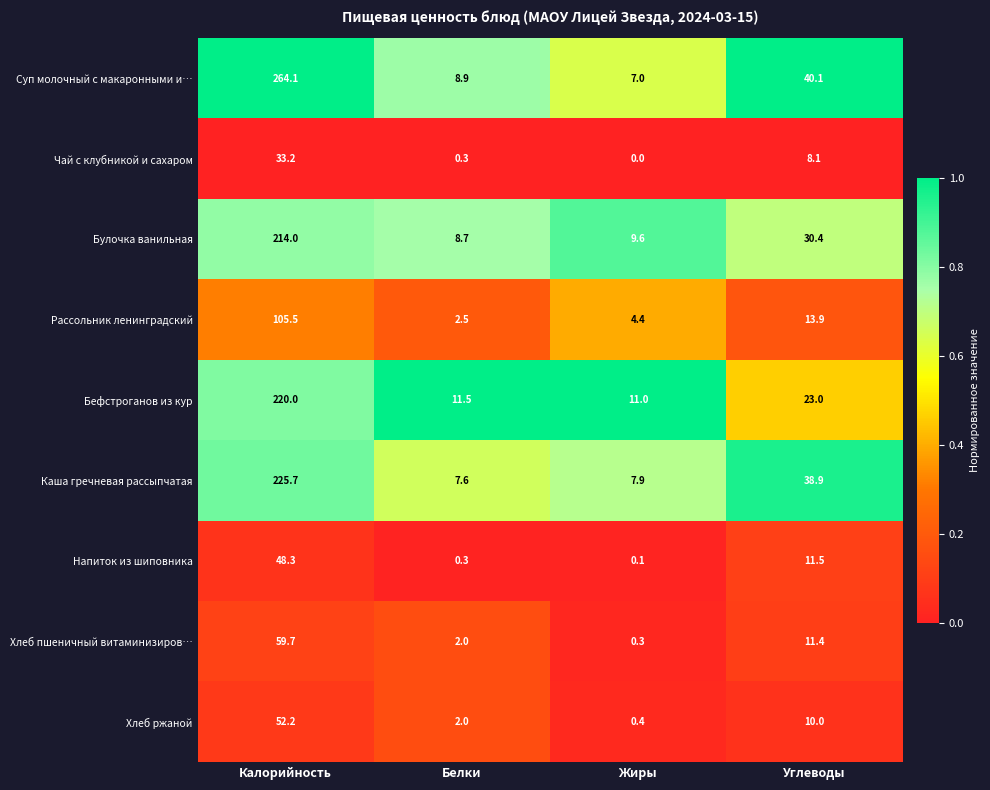

Which series has the largest range (max minus min)?

Суп молочный с макаронными и…